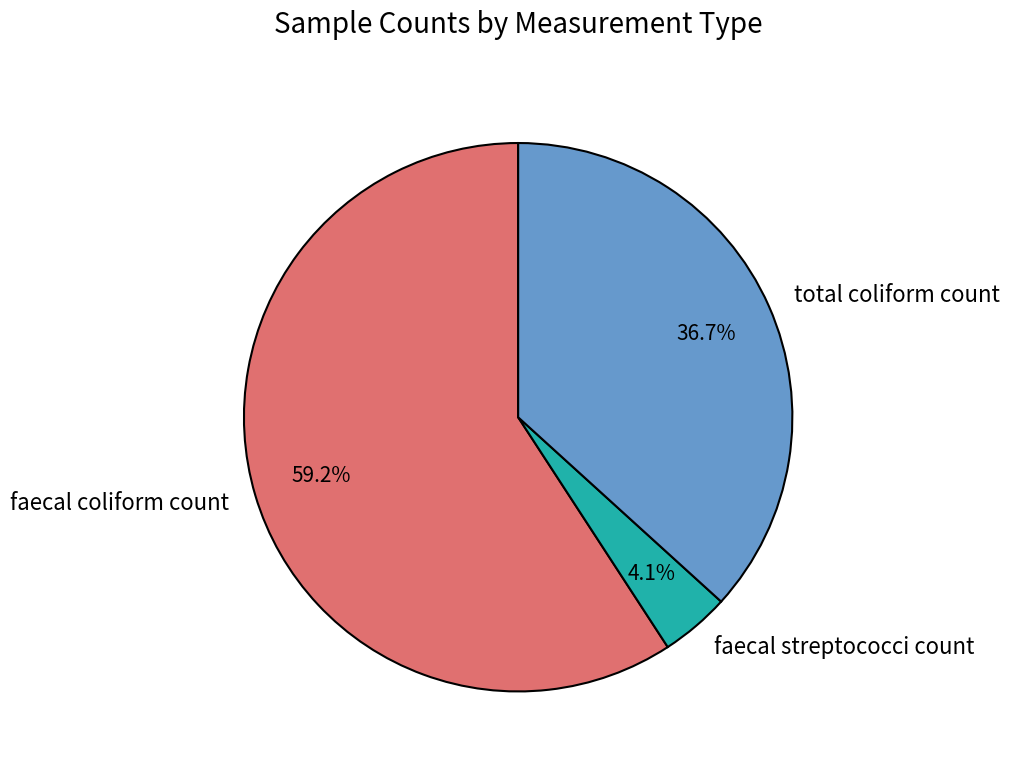

Is faecal coliform count the majority of the pie?

Yes